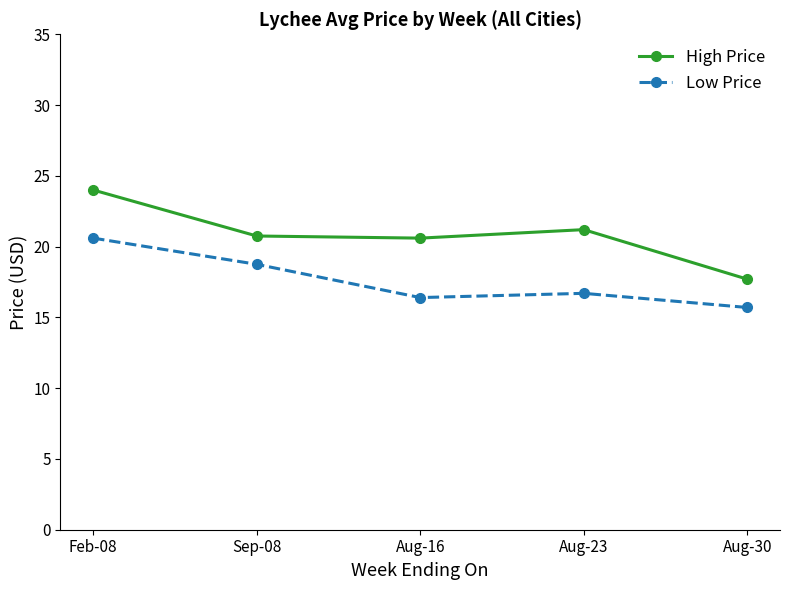

What is the value of the Low Price point at the 5th from the left?

15.7